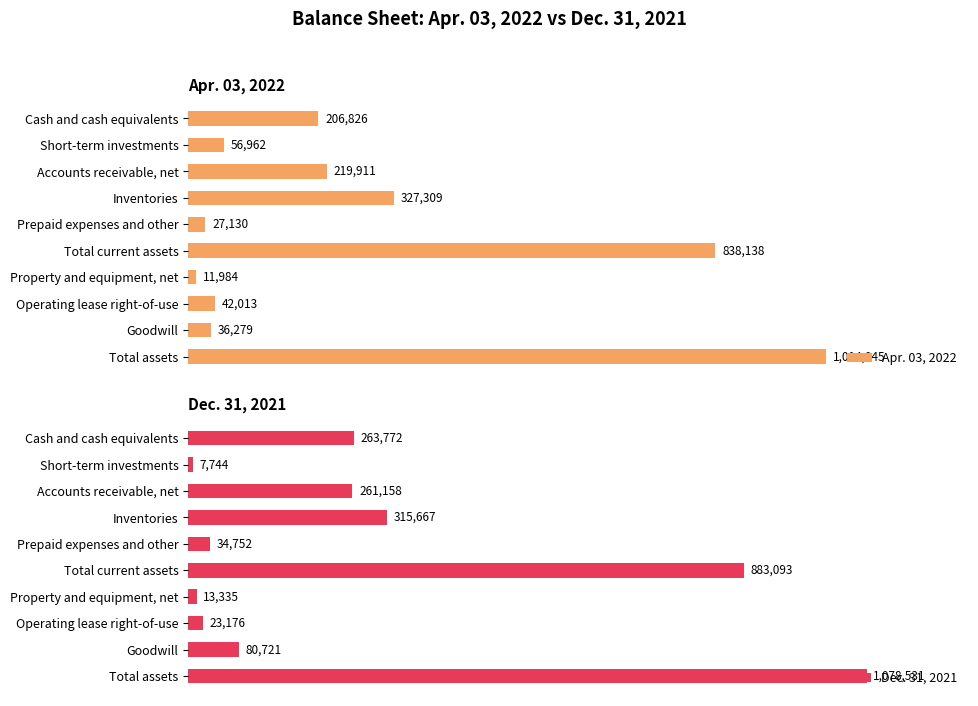

Which series has the largest range (max minus min)?

Dec. 31, 2021